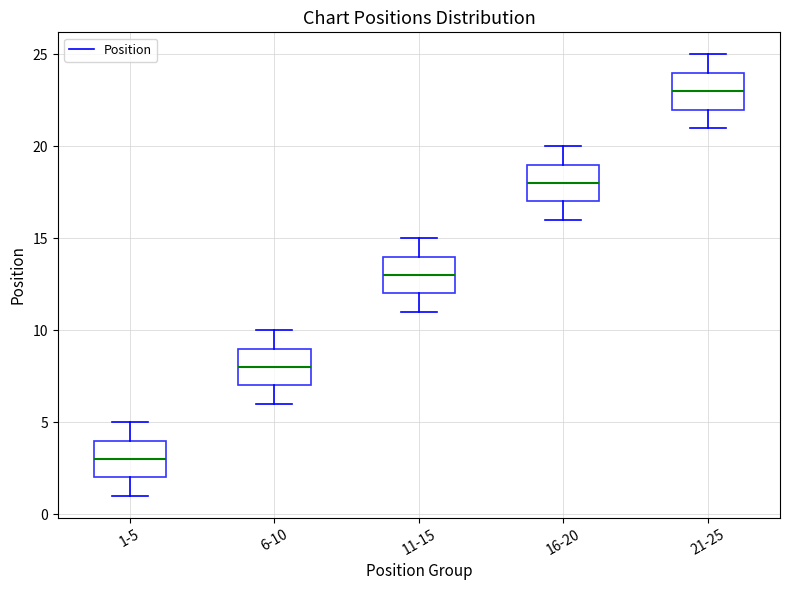

Reading left to right, read every box against the y-axis: the position of its median line, the range the box covers, and the ends of its whiskers. The values are not printed on the chart, so give them approximately, as read against the axis.

1-5: median 3, box 2 to 4, whiskers 1 to 5
6-10: median 8, box 7 to 9, whiskers 6 to 10
11-15: median 13, box 12 to 14, whiskers 11 to 15
16-20: median 18, box 17 to 19, whiskers 16 to 20
21-25: median 23, box 22 to 24, whiskers 21 to 25